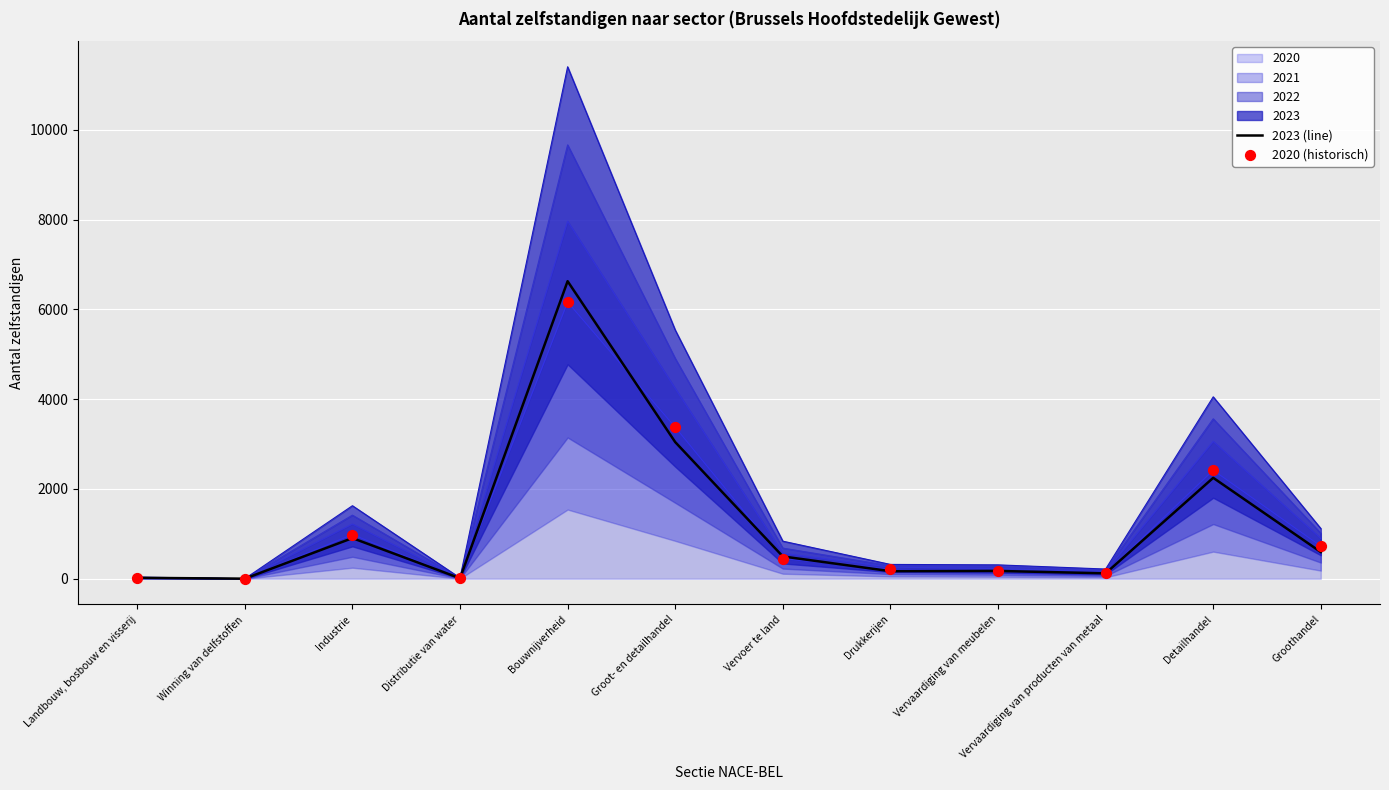

What is the total value across all series at Vervaardiging van producten van metaal?

249